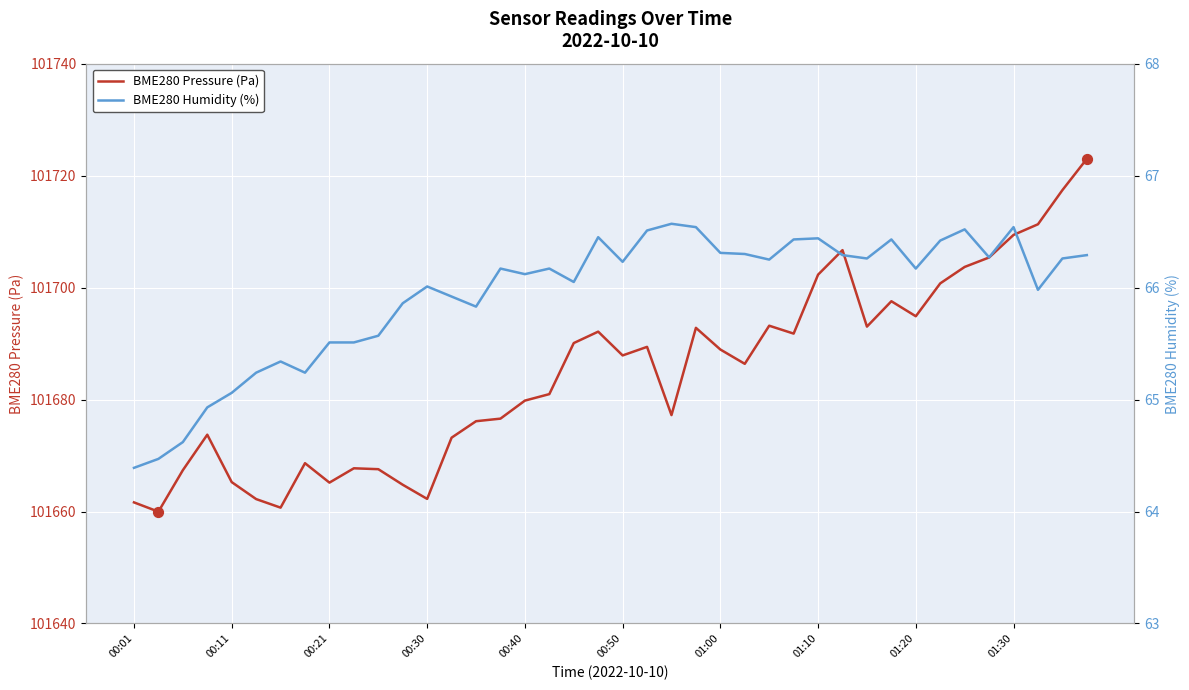

Which series contains the lowest Y value?

BME280 Humidity (%)